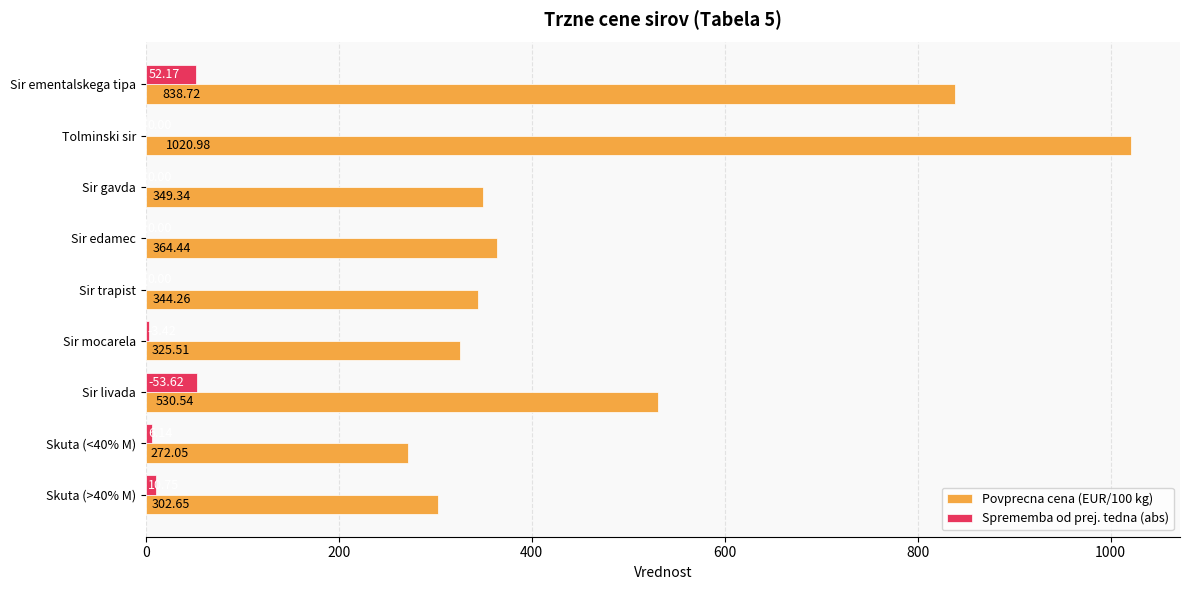

Which series has the widest spread of values?

Povprecna cena (EUR/100 kg)